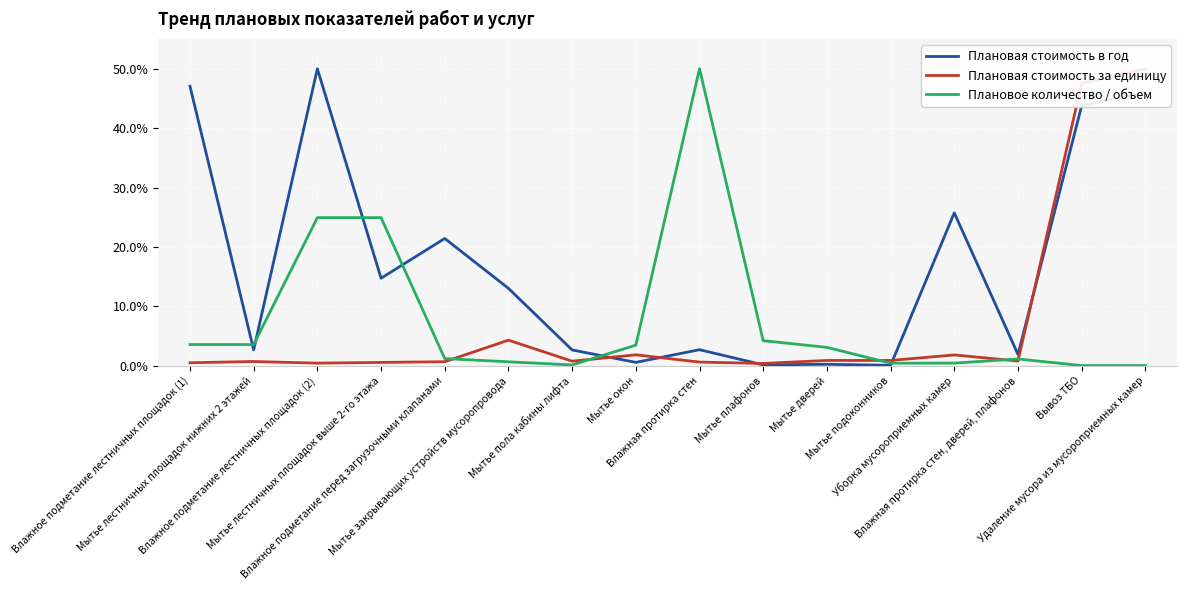

How many intersections are there between Плановое количество / объем and Плановая стоимость в год?

6